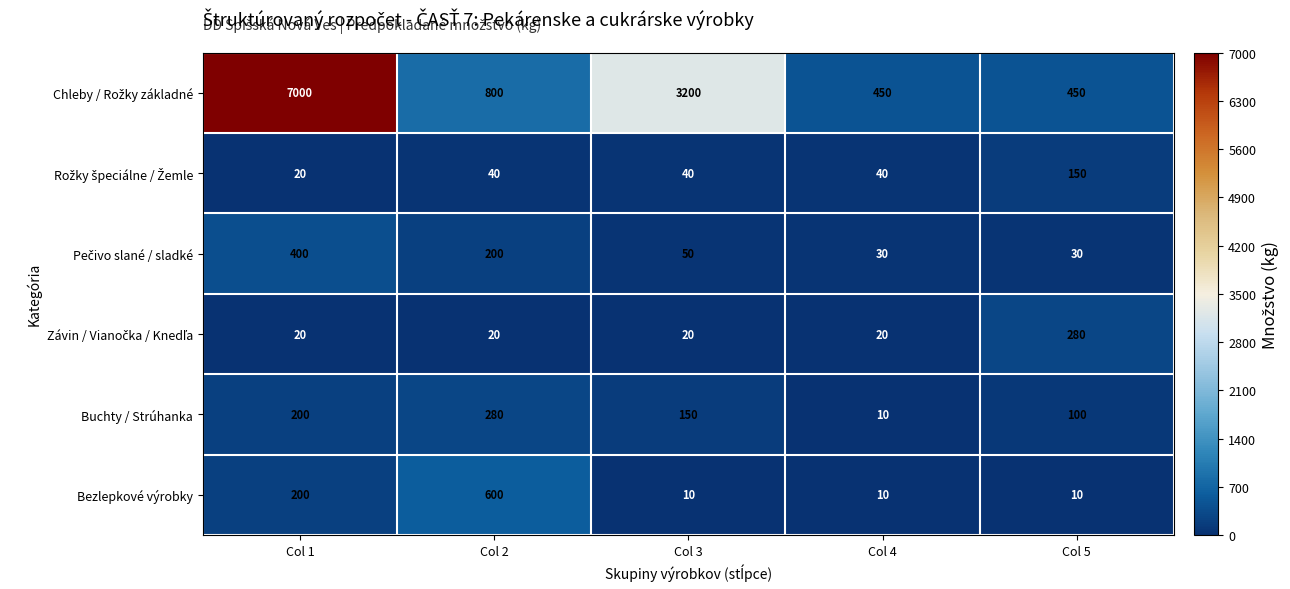

What is the total value across all series at Col 2?

1940